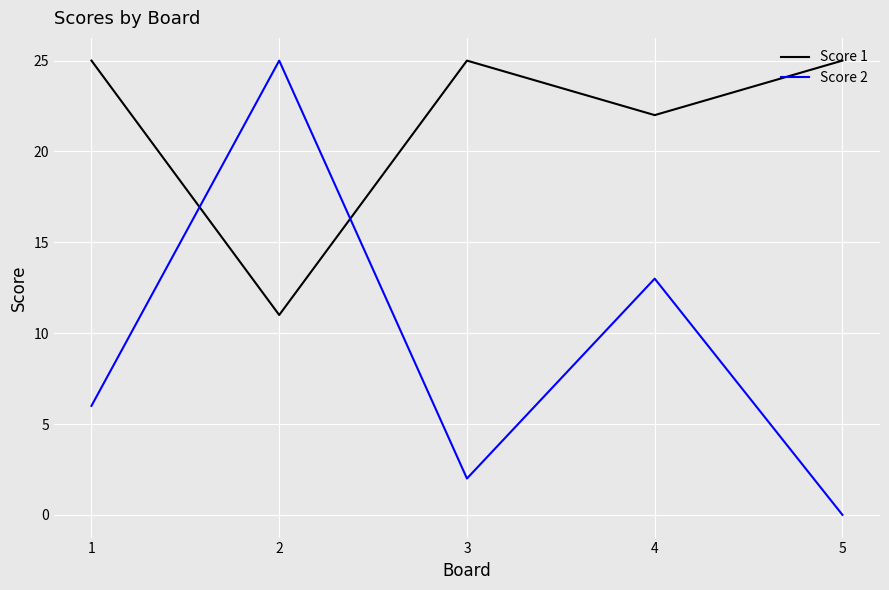

What is the difference between the second highest and minimum values in the Score 1 series?

14